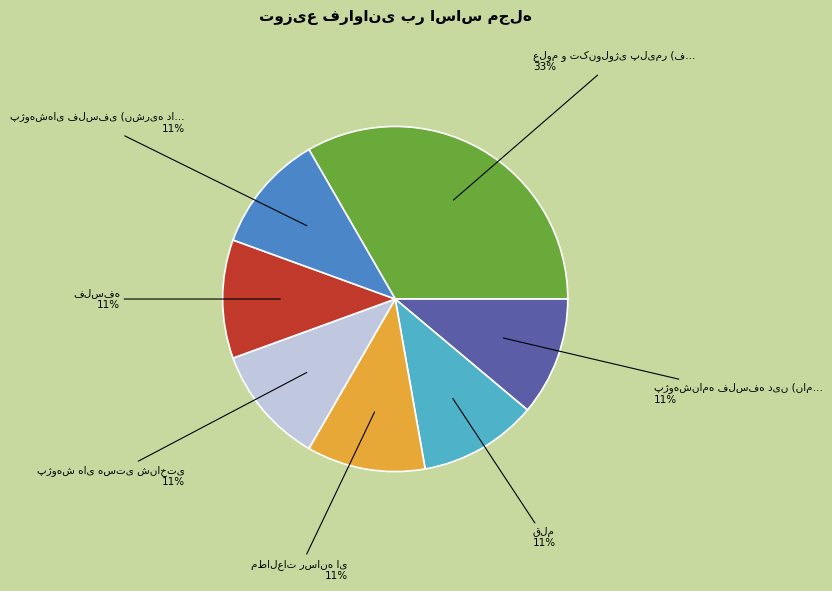

To the nearest percent, what is the difference between the largest and smallest slice percentages?

22%